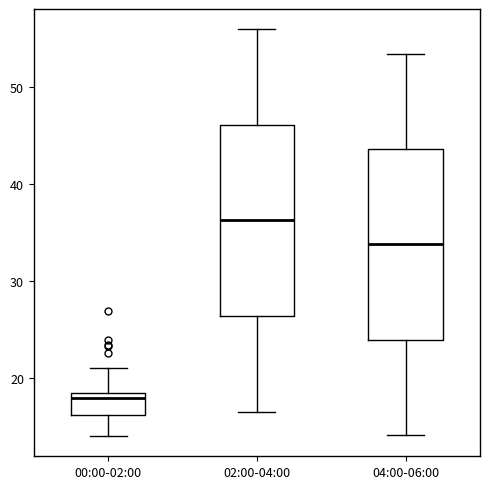

Which box's median line is the lowest?

00:00-02:00